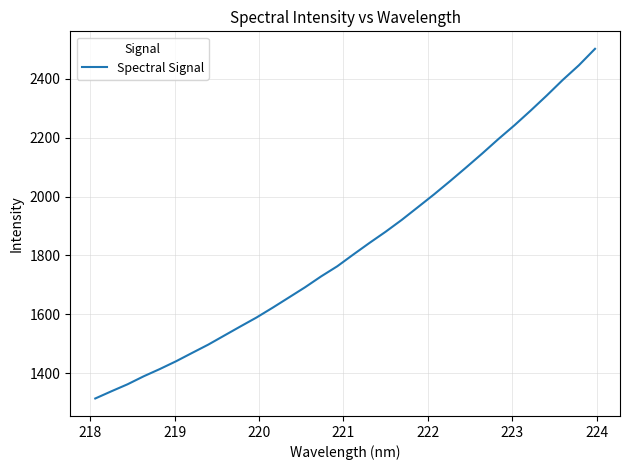

What is the difference between the maximum and minimum values?

1188.9